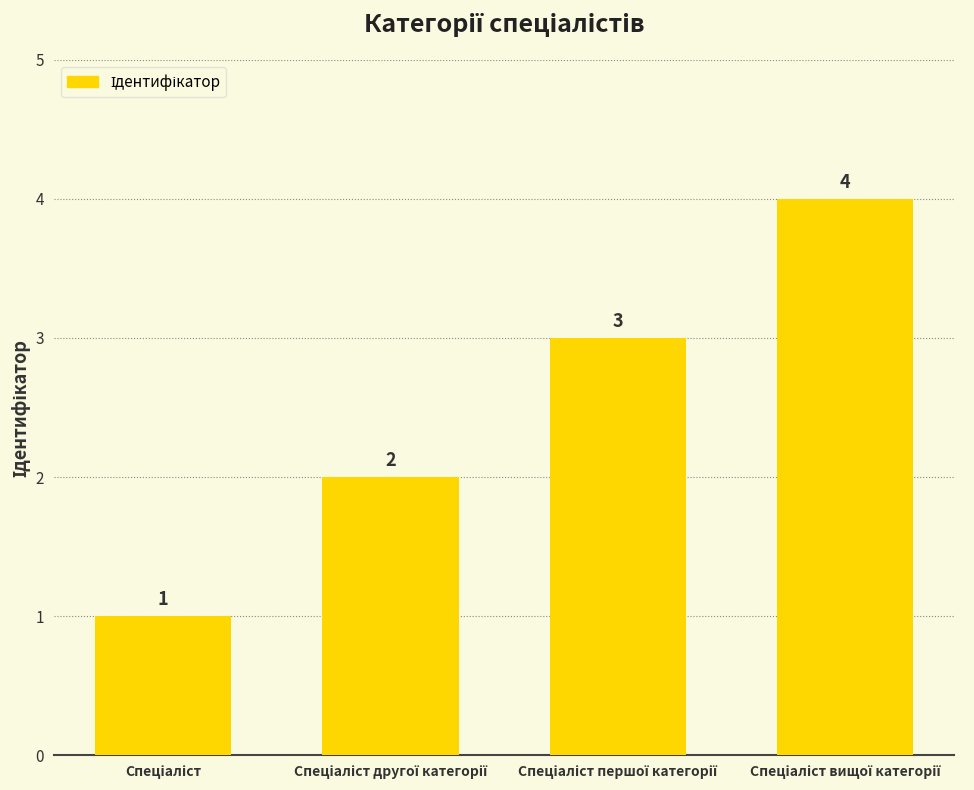

What is the minimum value shown in the chart?

1